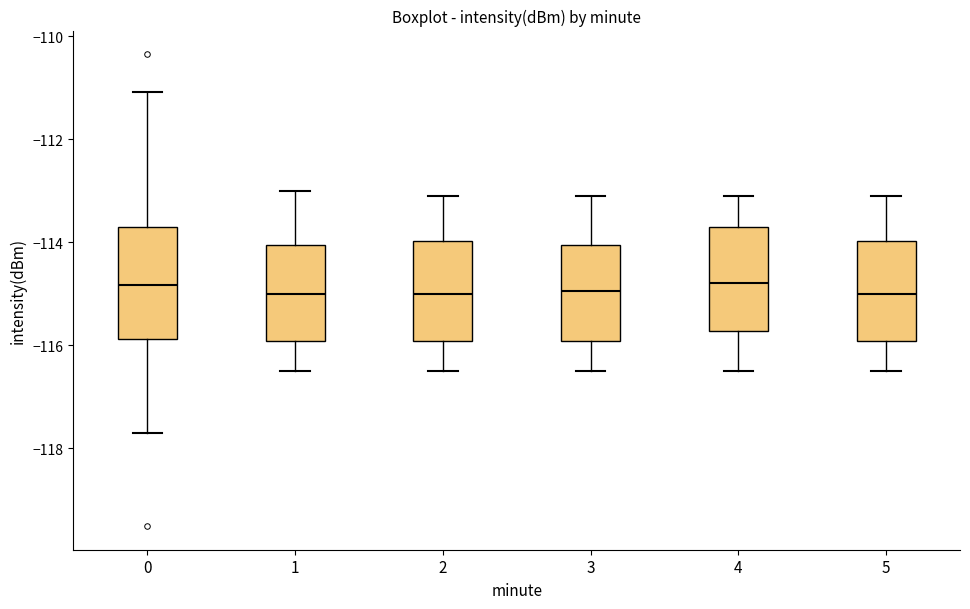

Reading left to right, transcribe this box plot: for each box, give where its median line is, the range the box spans, and where its two whiskers end, as read against the y-axis. The values are not printed on the chart, so give them approximately, as read against the axis.

0: median -114.8, box -115.8 to -113.8, whiskers -117.8 to -111.0
1: median -115.0, box -116.0 to -114.0, whiskers -116.4 to -113.0
2: median -115.0, box -116.0 to -114.0, whiskers -116.4 to -113.0
3: median -115.0, box -116.0 to -114.0, whiskers -116.4 to -113.0
4: median -114.8, box -115.8 to -113.6, whiskers -116.4 to -113.0
5: median -115.0, box -116.0 to -114.0, whiskers -116.4 to -113.0